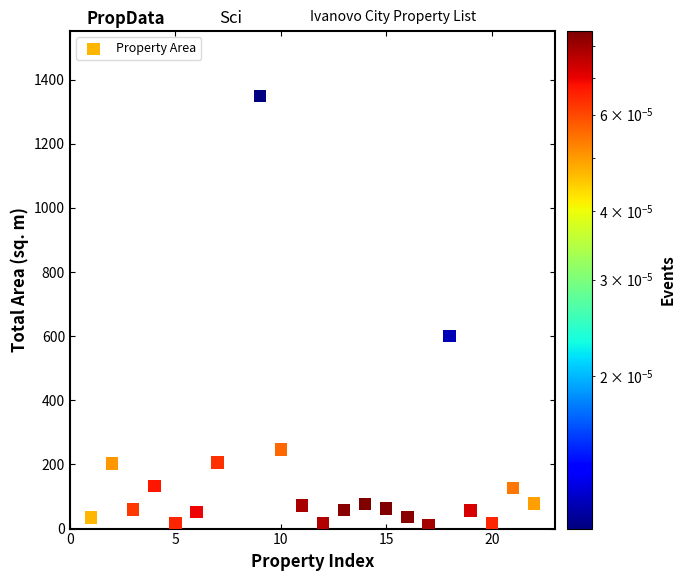

What is the range of Y values (max minus min)?

1338.3